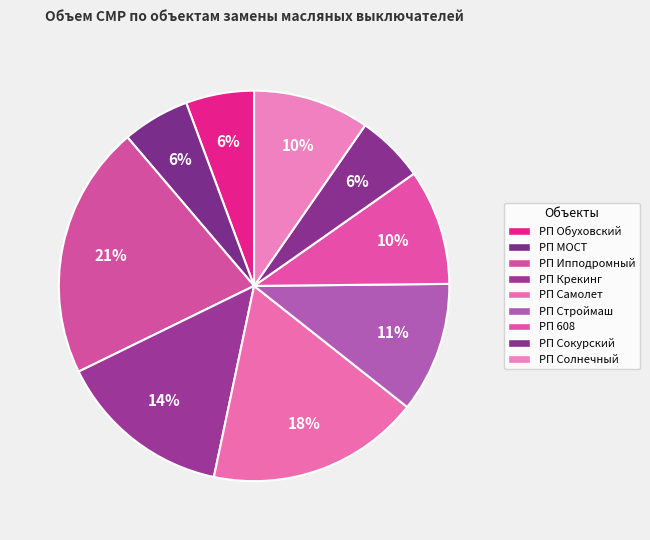

Combined, do РП Солнечный and РП Крекинг account for over 50%?

No